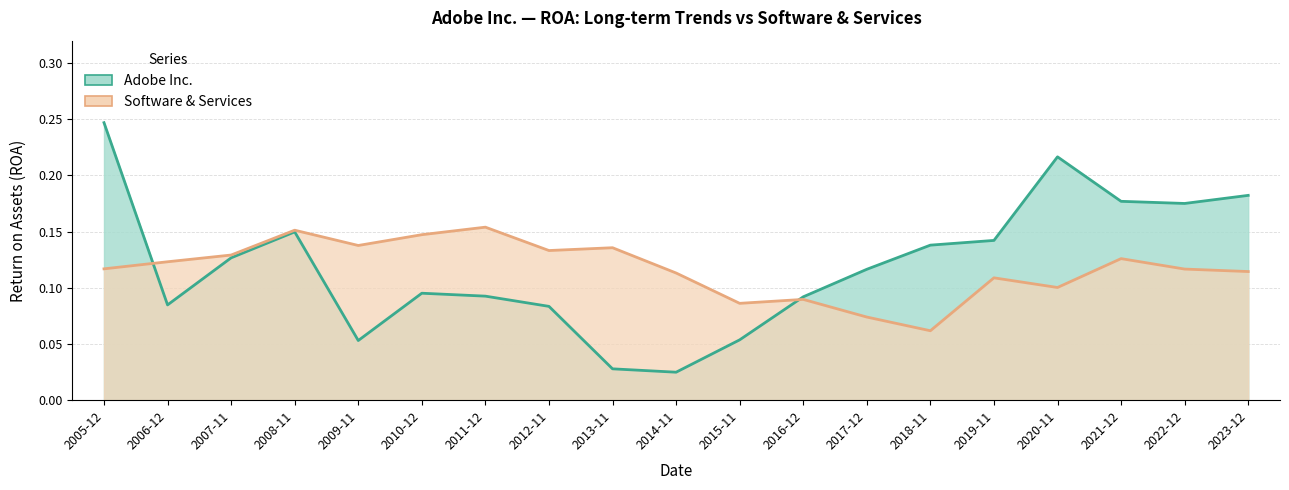

Rank the series at 2015-11 from lowest to highest value.

Adobe Inc., Software & Services